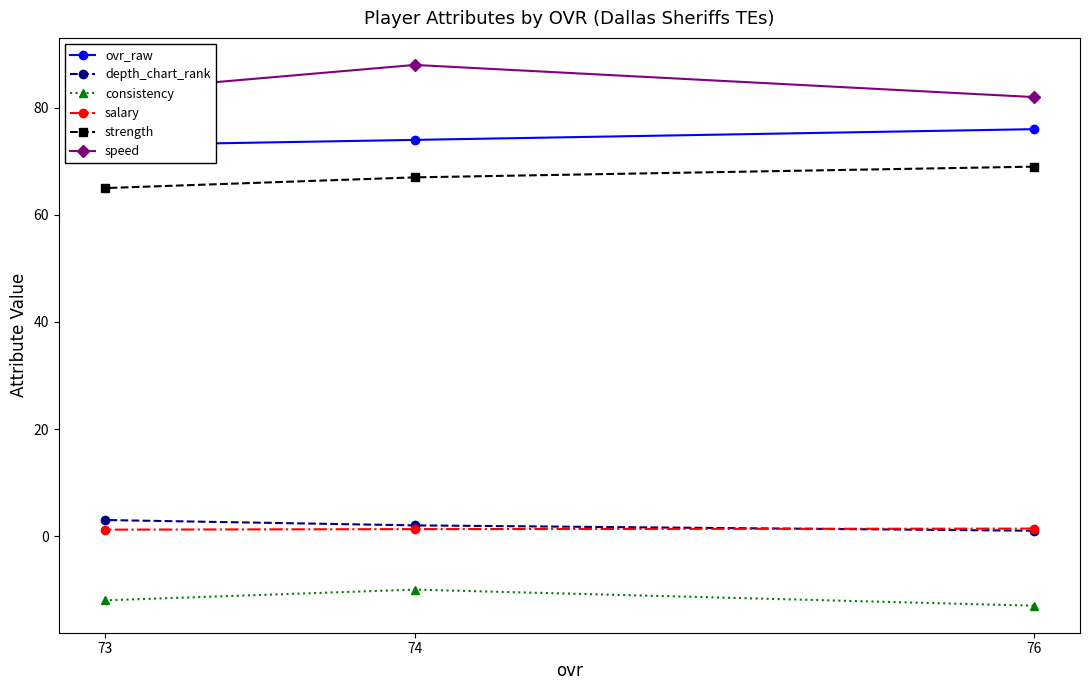

Which category has the highest value across all series?

74